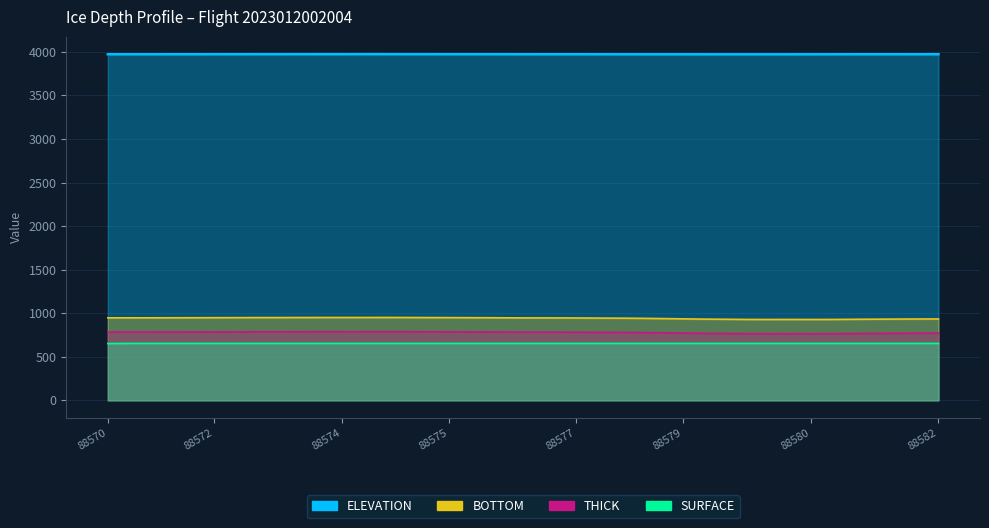

List the series in order of their peak value, lowest first.

SURFACE, THICK, BOTTOM, ELEVATION